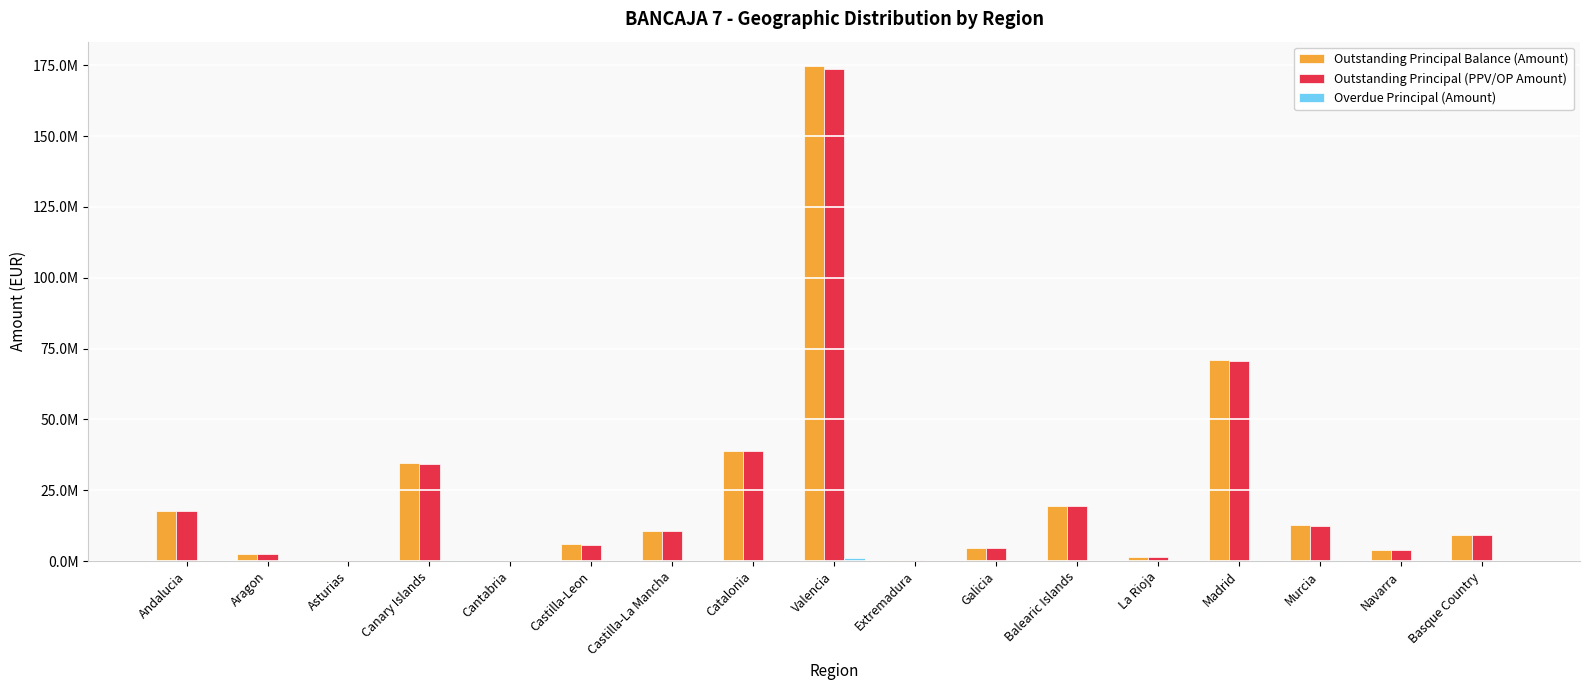

What is the difference between the Outstanding Principal (PPV/OP Amount) values at Aragon and Galicia?

2319938.5